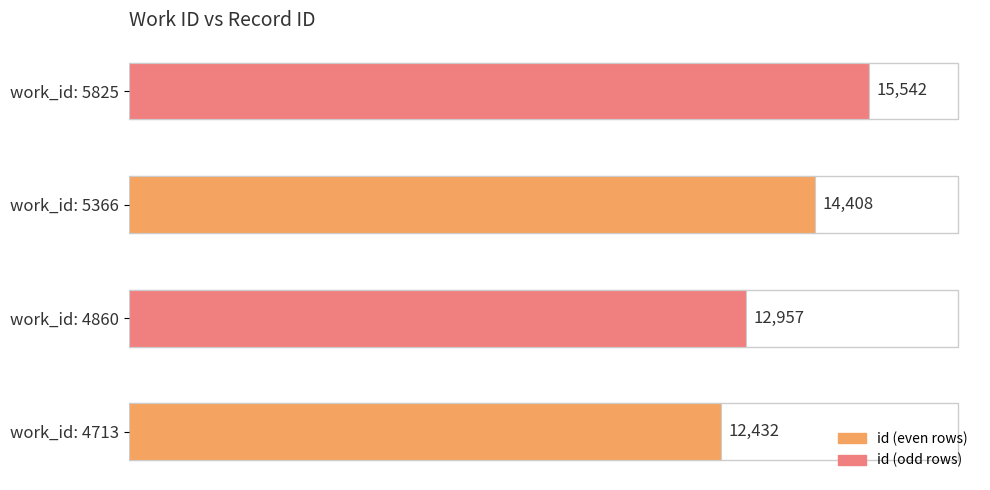

Reading bottom to top, list all the values displayed in this chart.

12432	12957	14408	15542